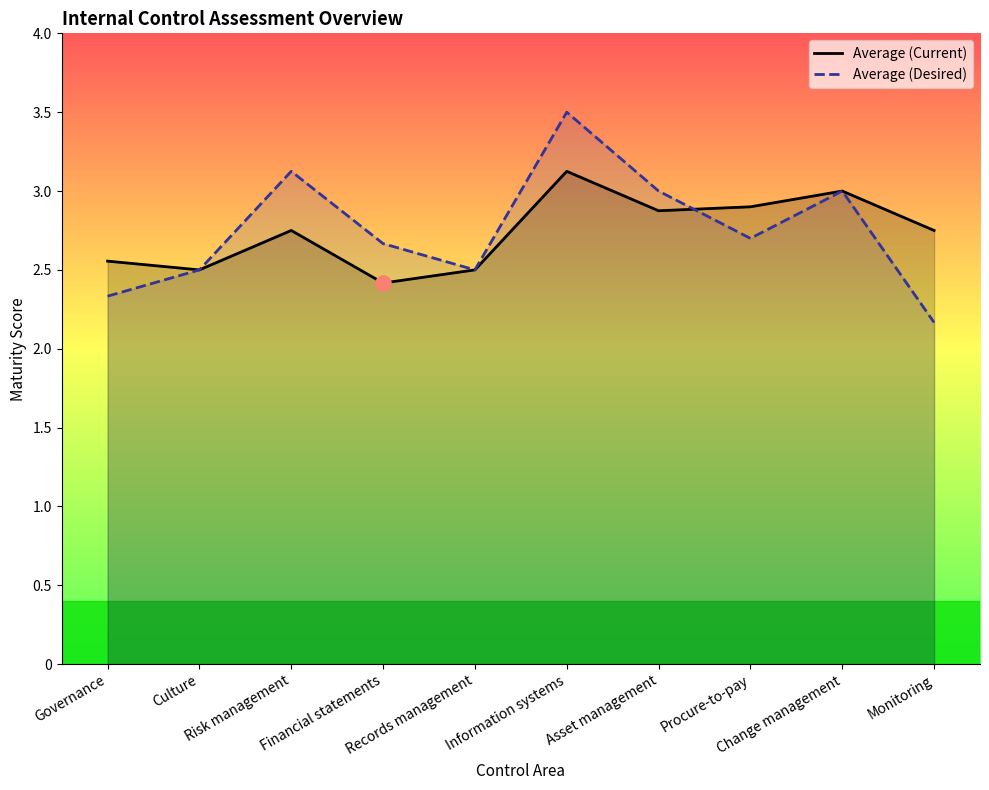

Is the value of Average (Desired) at Information systems greater than the value of Average (Current) at Monitoring?

Yes